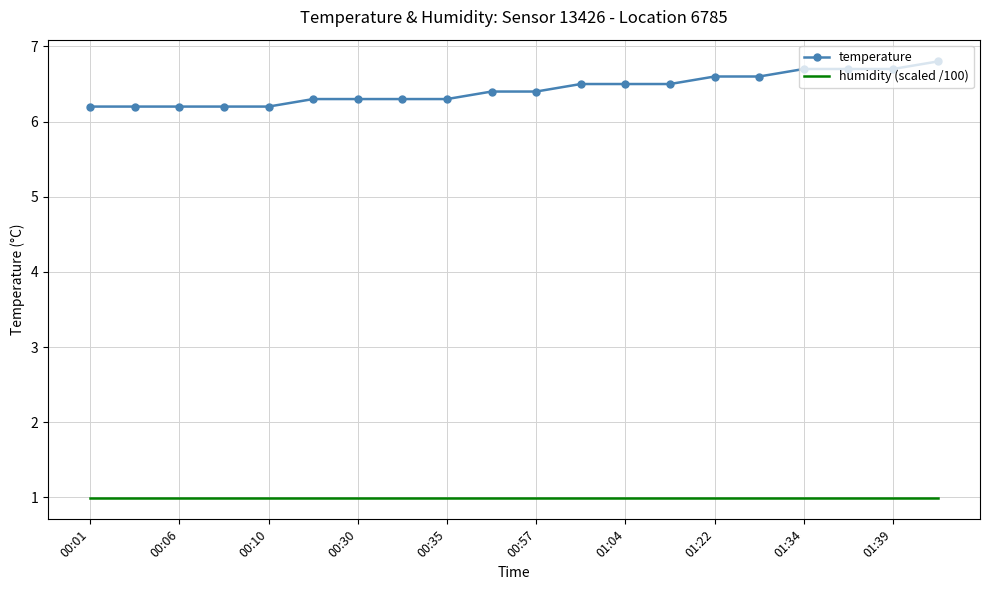

Which series has the largest total across all categories?

temperature